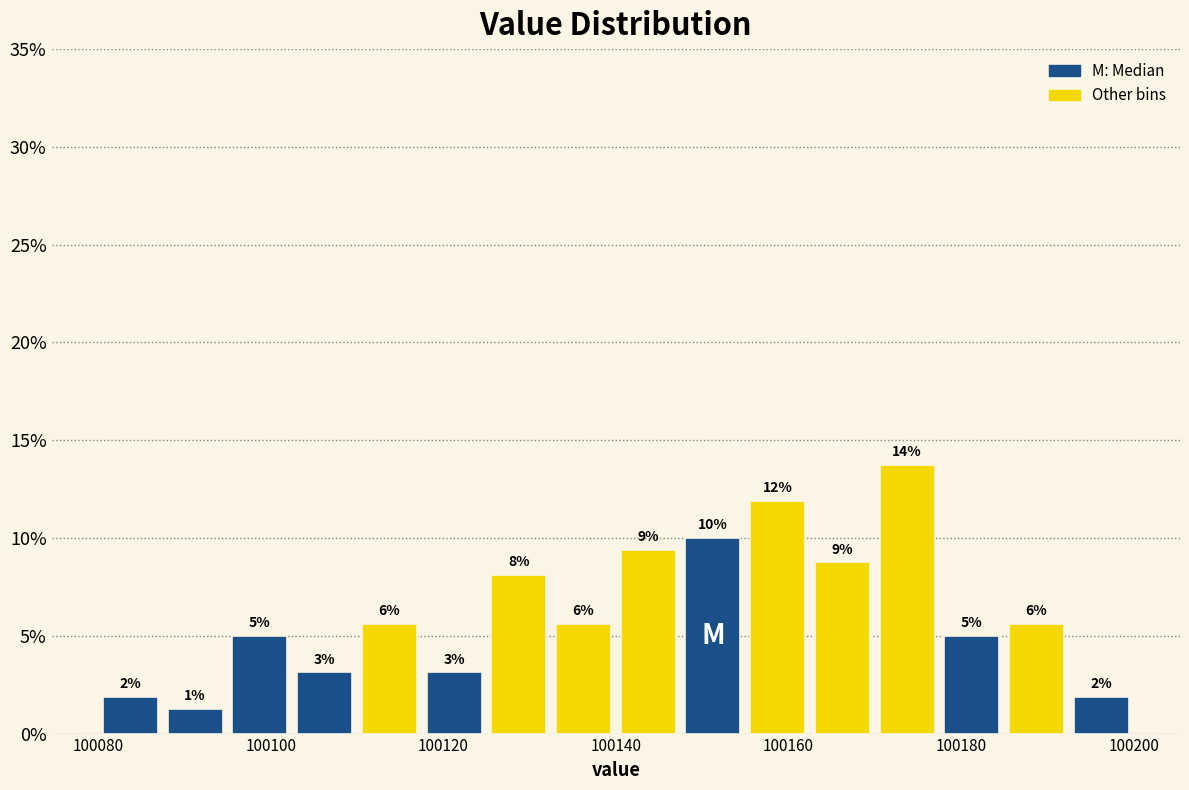

Around what value on the x-axis is the tallest bar? Give the approximate position of its centre, as read against the axis.

100174